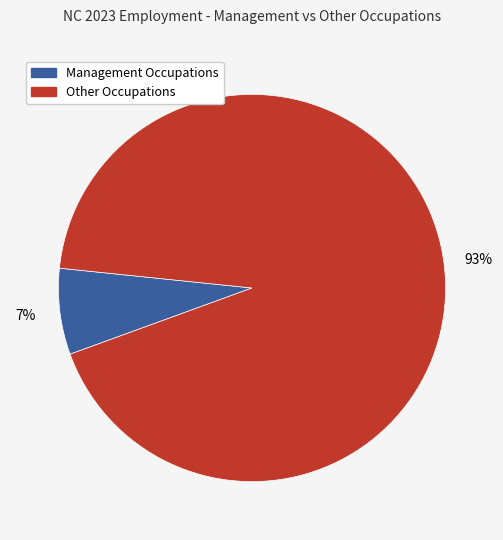

Is there any slice that represents more than half of the pie?

Yes